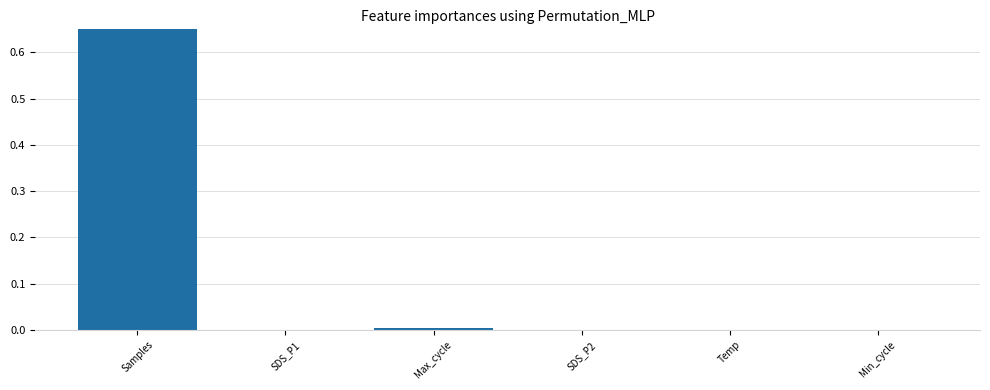

True or false: the data shows 0.0 at SDS_P2.

False